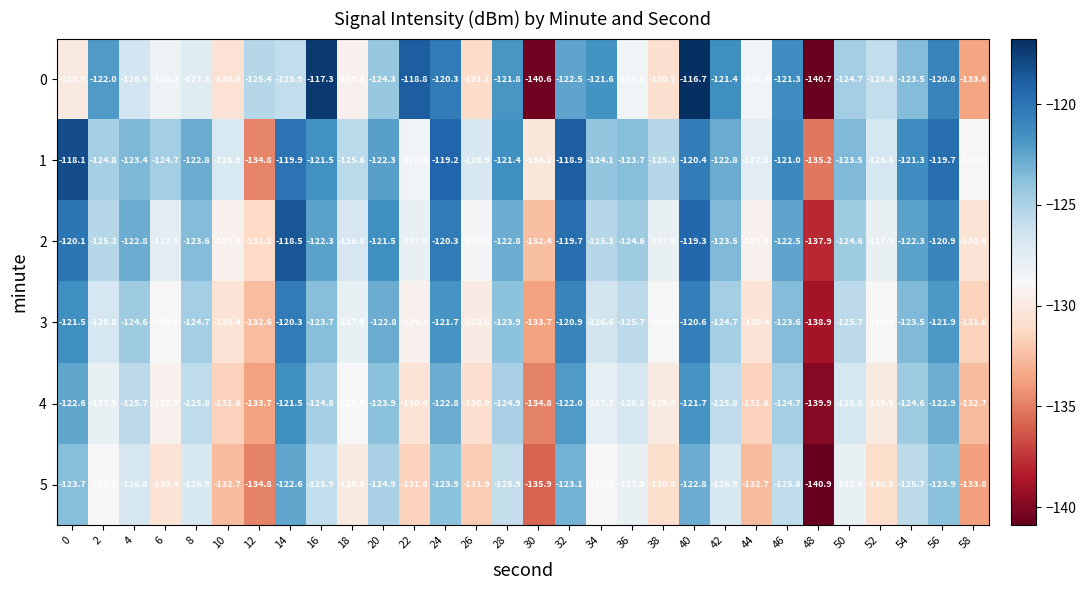

What is the sum of all 0 values?

-3779.4